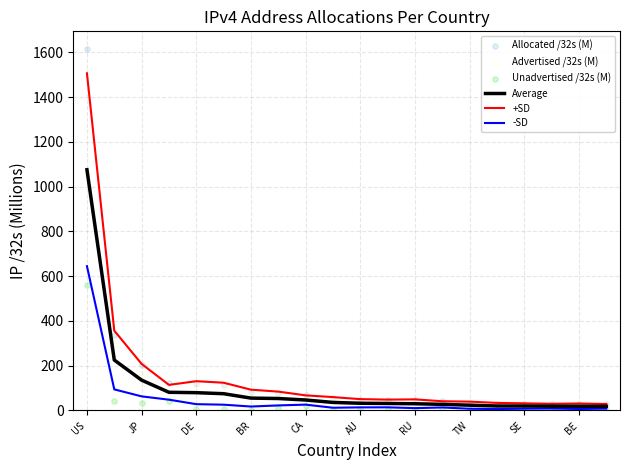

Which series contains the highest Y value?

Allocated /32s (M)